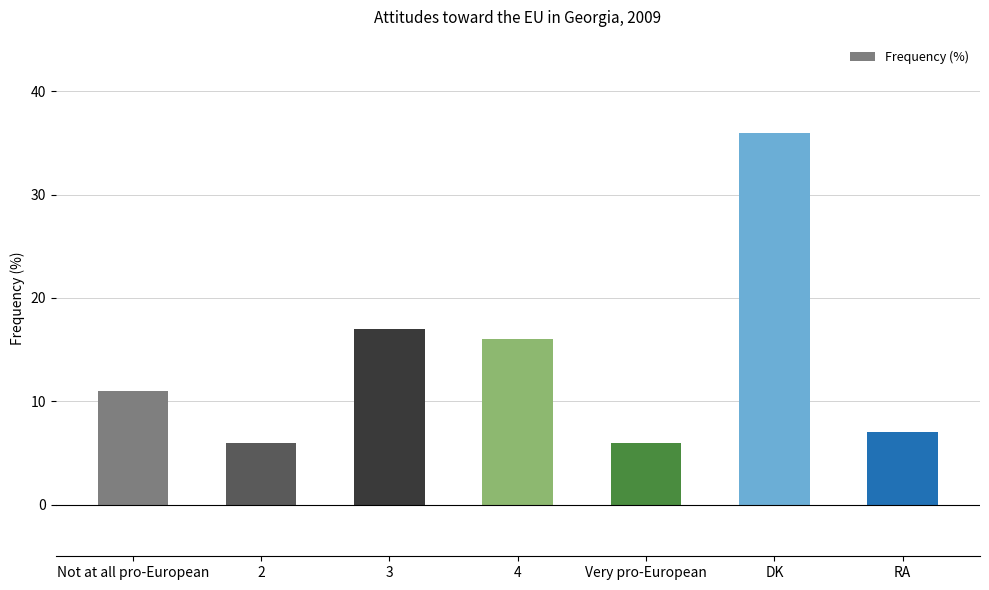

At which label is the value closest to 21?

3